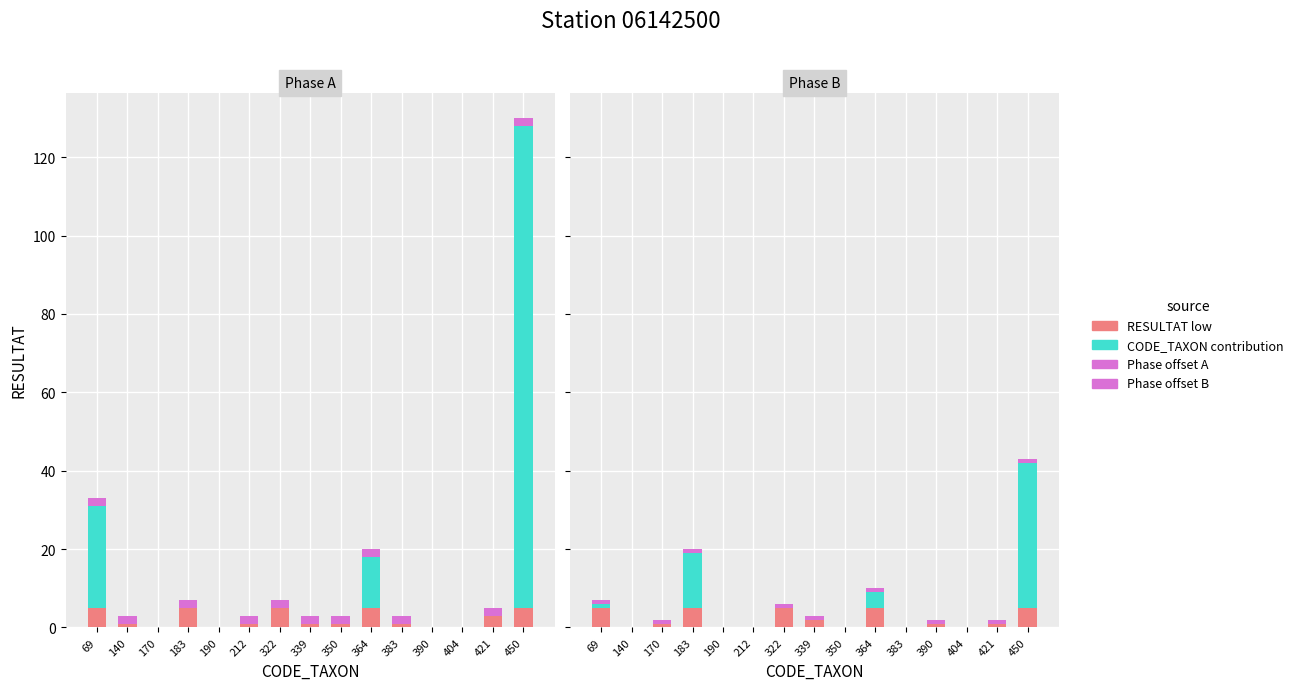

Between 350 and 404, which is larger?

350